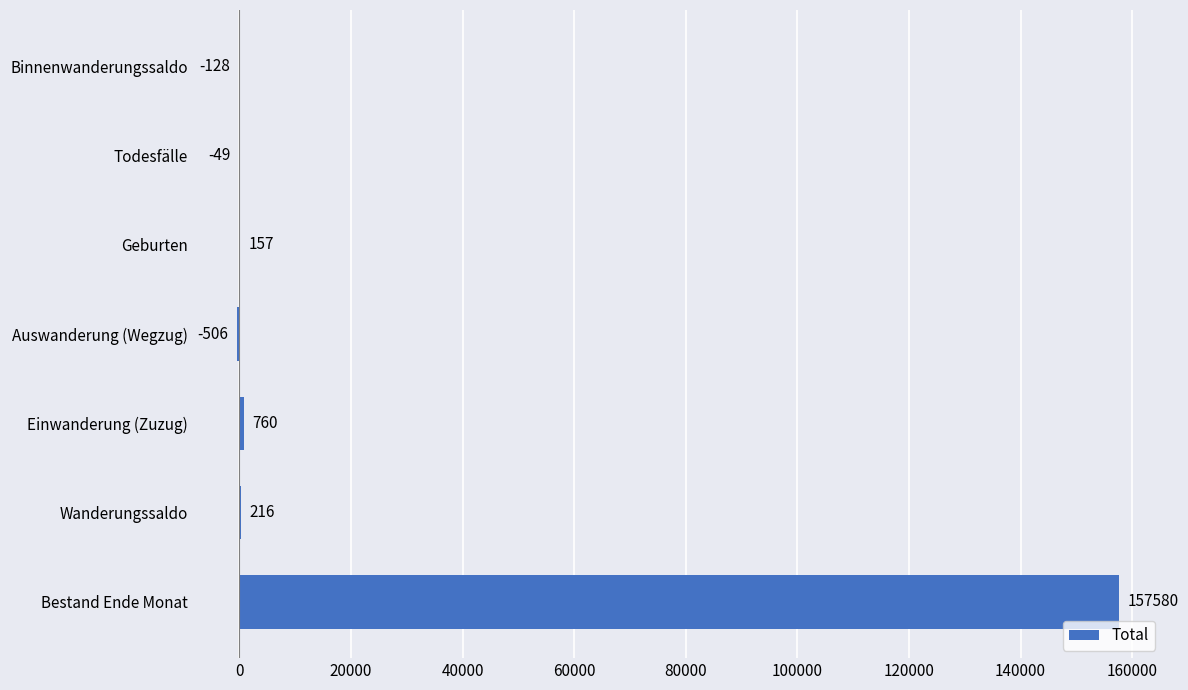

At which label is the value closest to 78537?

Einwanderung (Zuzug)